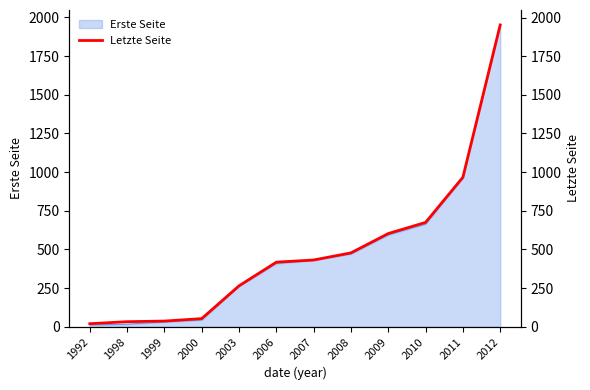

Reading right to left, extract all data points from this chart.

1952	967	675	603	478	432	418	265	53	37	33	20